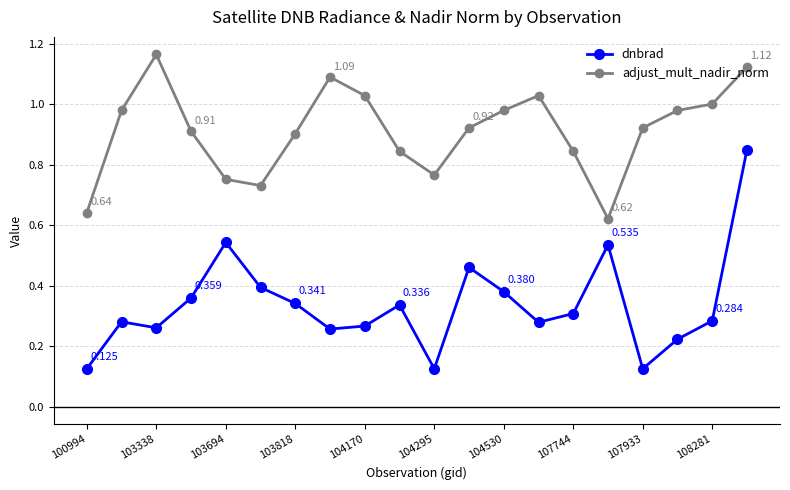

Which series has the widest spread of values?

dnbrad